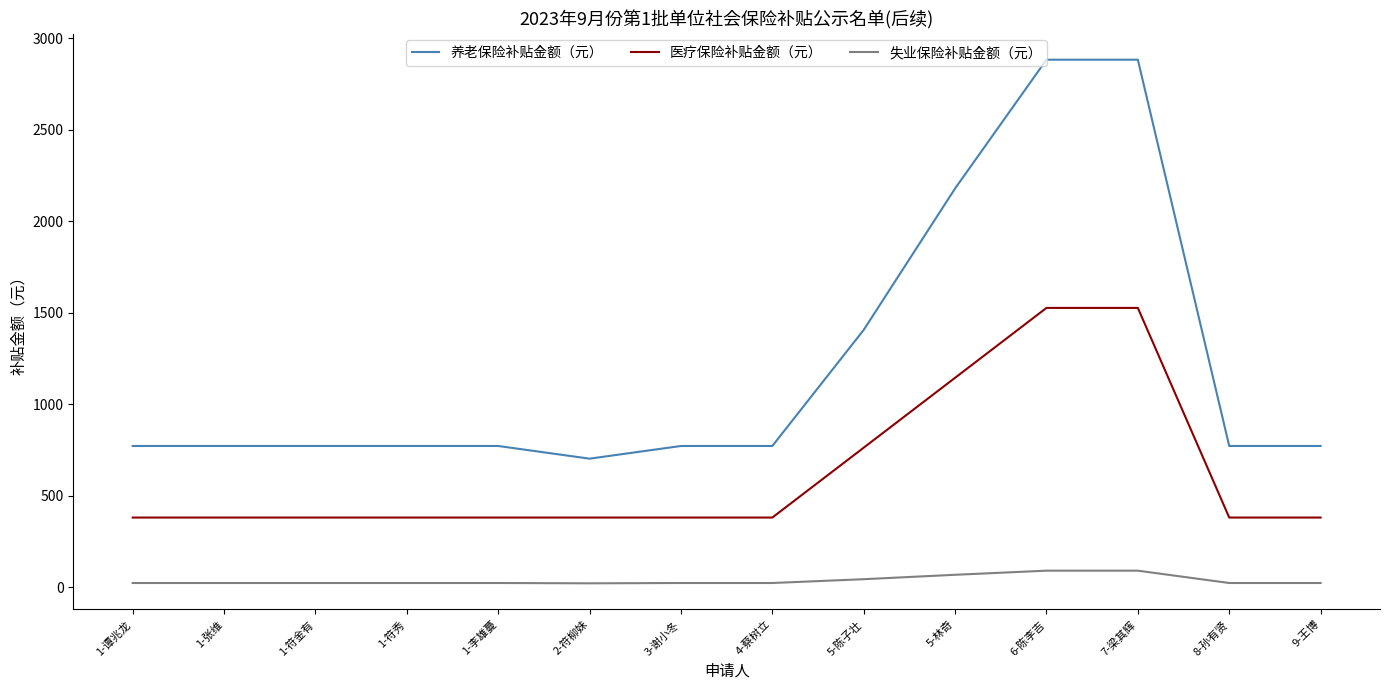

The value of 医疗保险补贴金额（元） at 3-谢小冬 is 381.8. True or false?

True